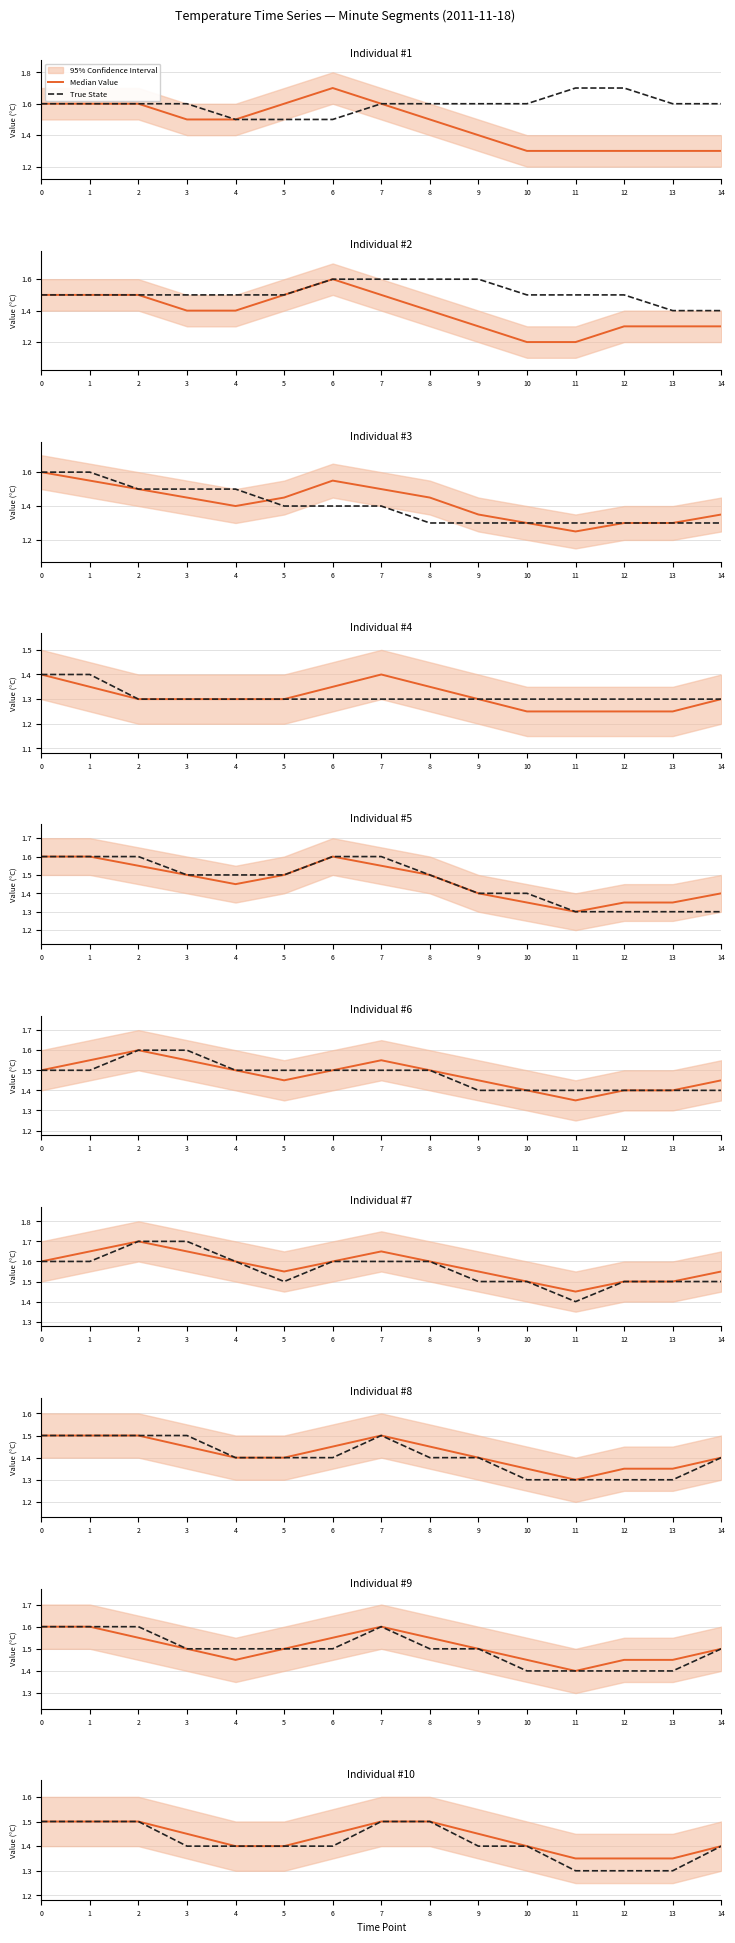

What is the sum of all True State values?

21.2